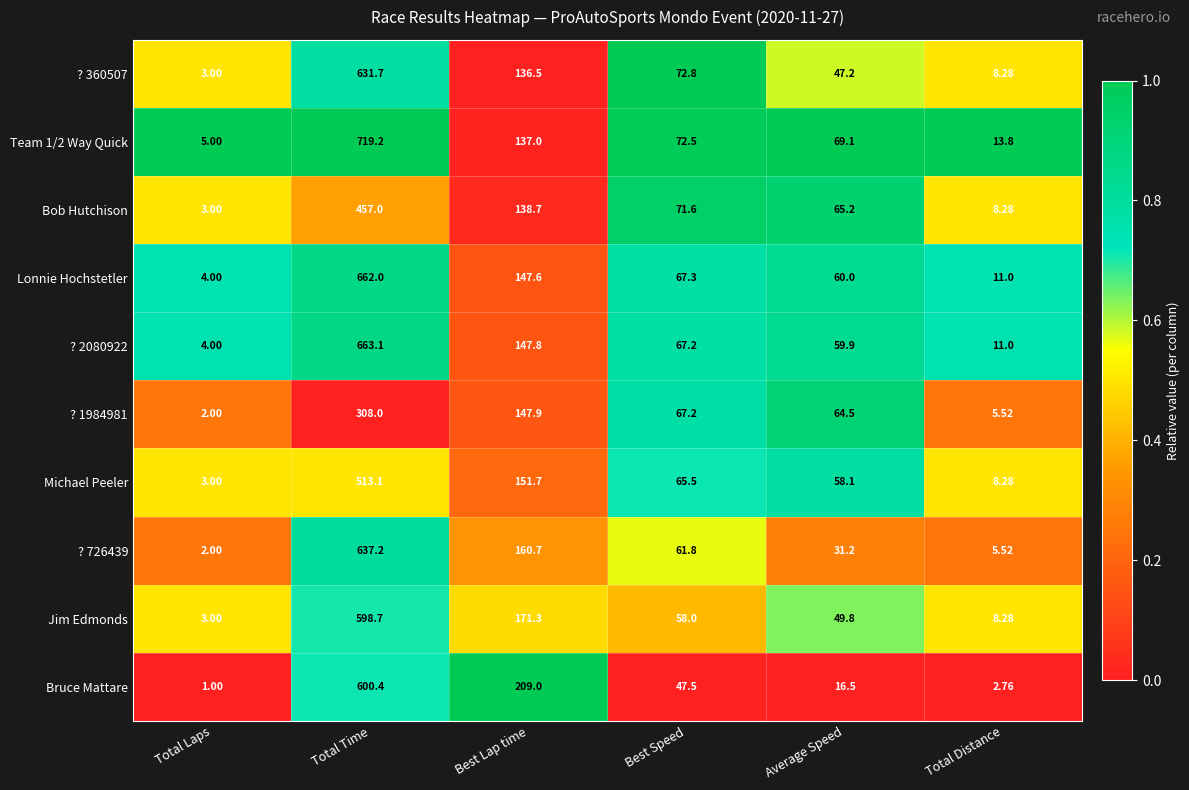

Where is Michael Peeler nearest to the value 258?

Best Lap time